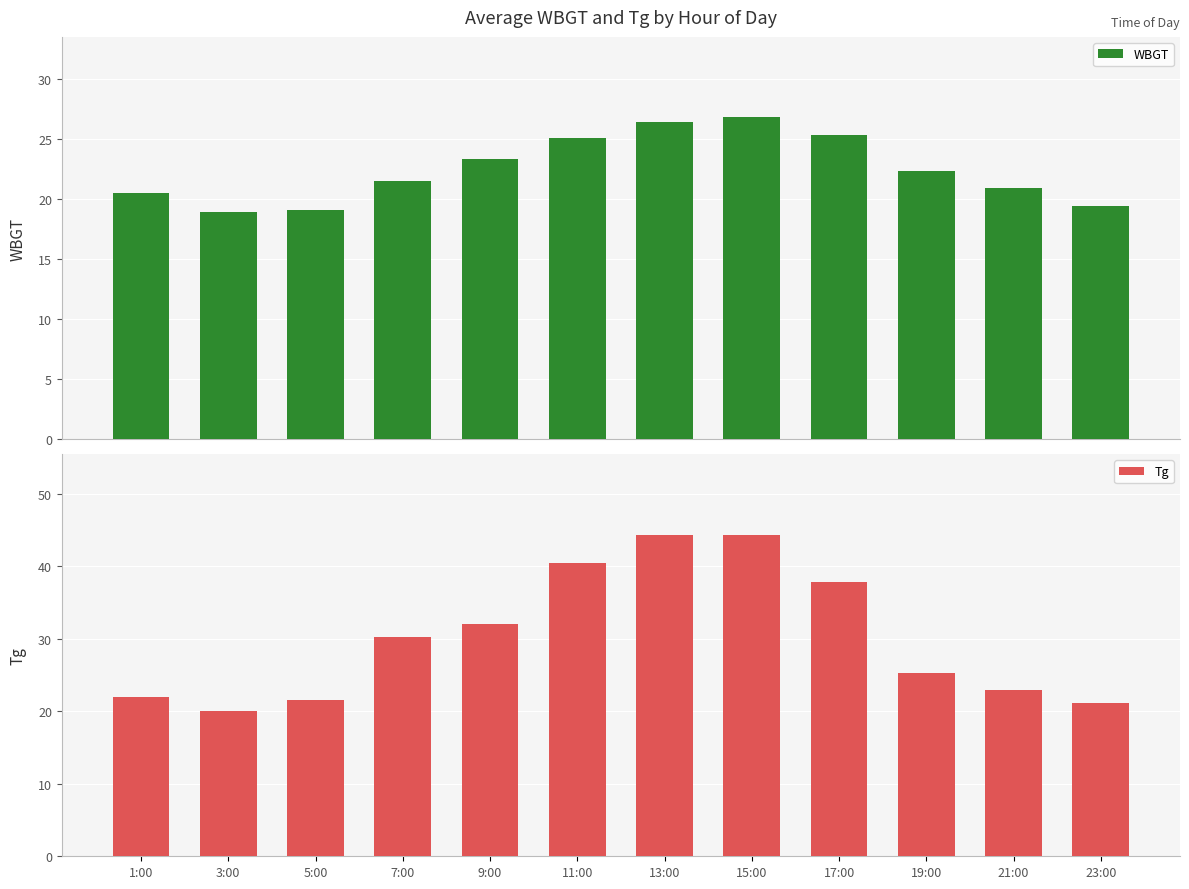

At 19:00, list the series in order from smallest to largest.

WBGT, Tg